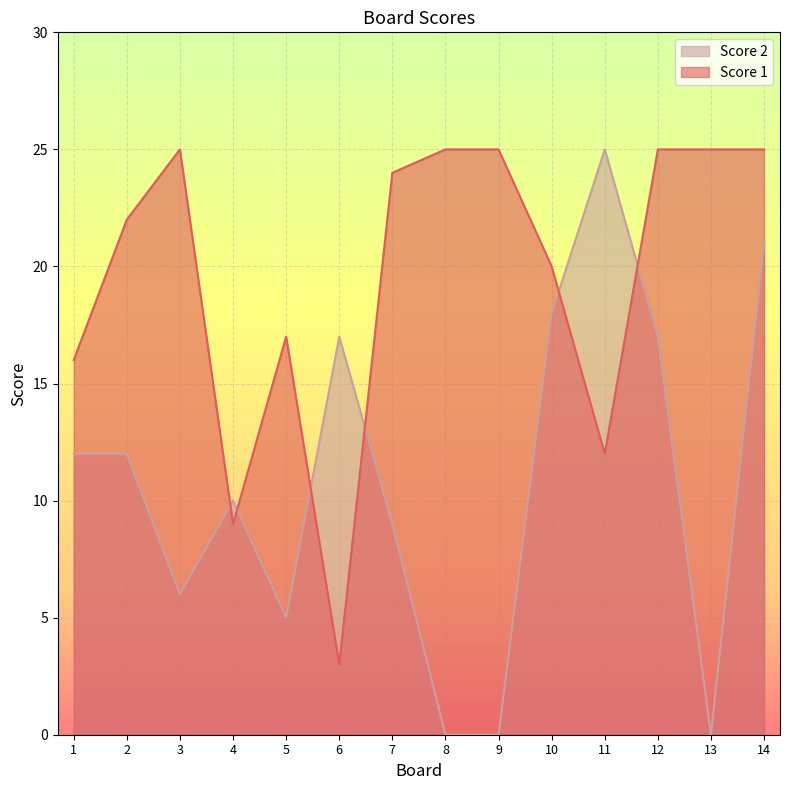

What value does the Score 1 series have at 2, to the nearest 10?

20